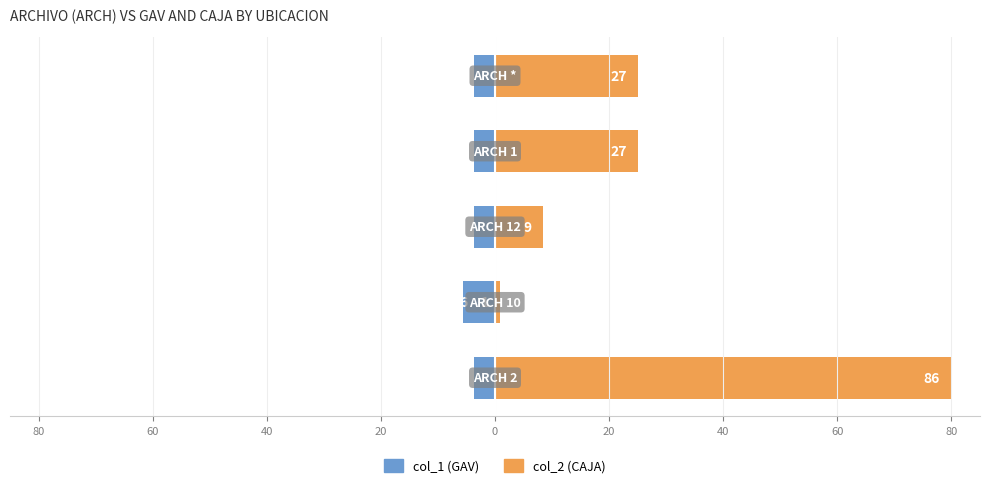

How many groups of bars are there?

5